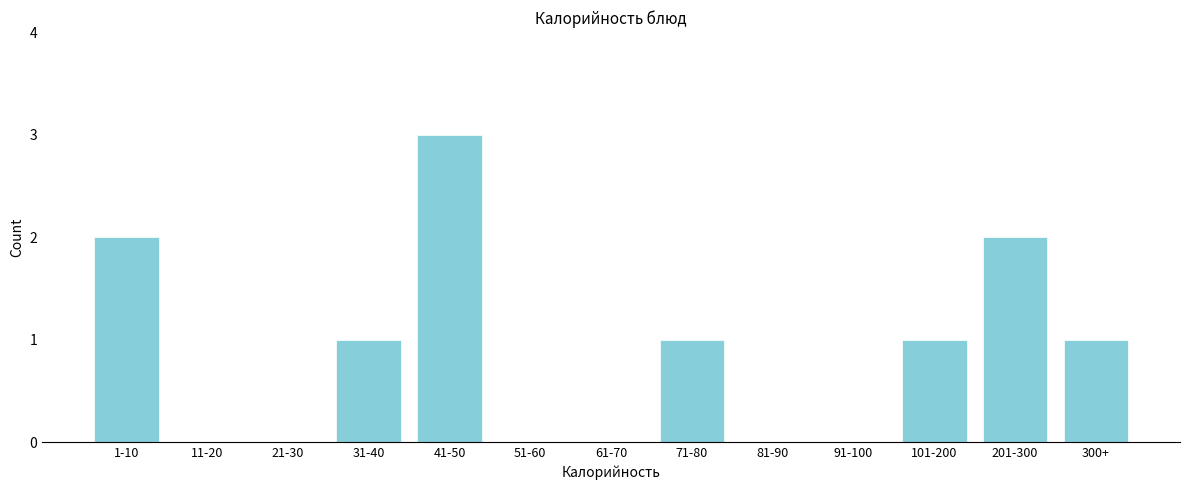

Reading left to right, what are all the values shown in this chart?

1-10=2	11-20=0	21-30=0	31-40=1	41-50=3	51-60=0	61-70=0	71-80=1	81-90=0	91-100=0	101-200=1	201-300=2	300+=1